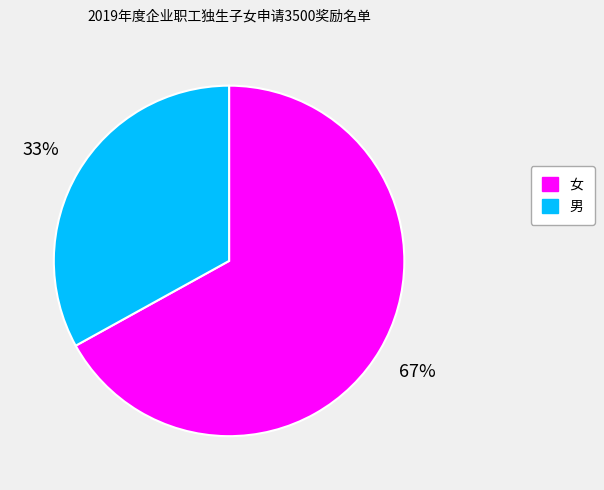

Which has a higher value, 女 or 男?

女